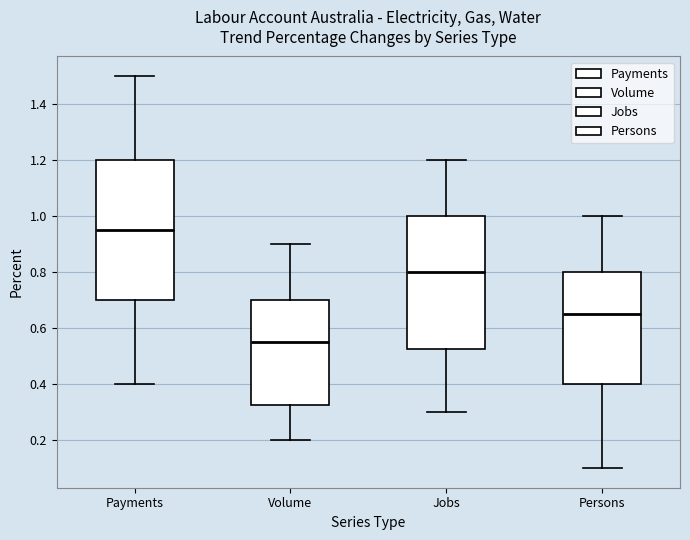

Which box has the highest median line?

Payments